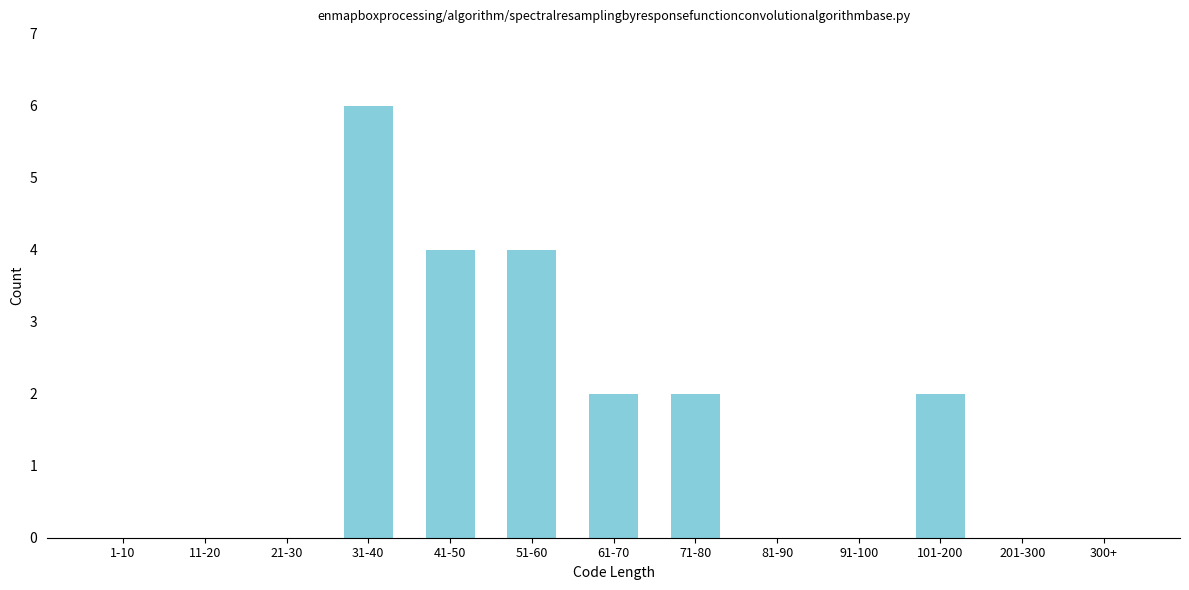

Reading left to right, list all the values displayed in this chart.

1-10=0	11-20=0	21-30=0	31-40=6	41-50=4	51-60=4	61-70=2	71-80=2	81-90=0	91-100=0	101-200=2	201-300=0	300+=0